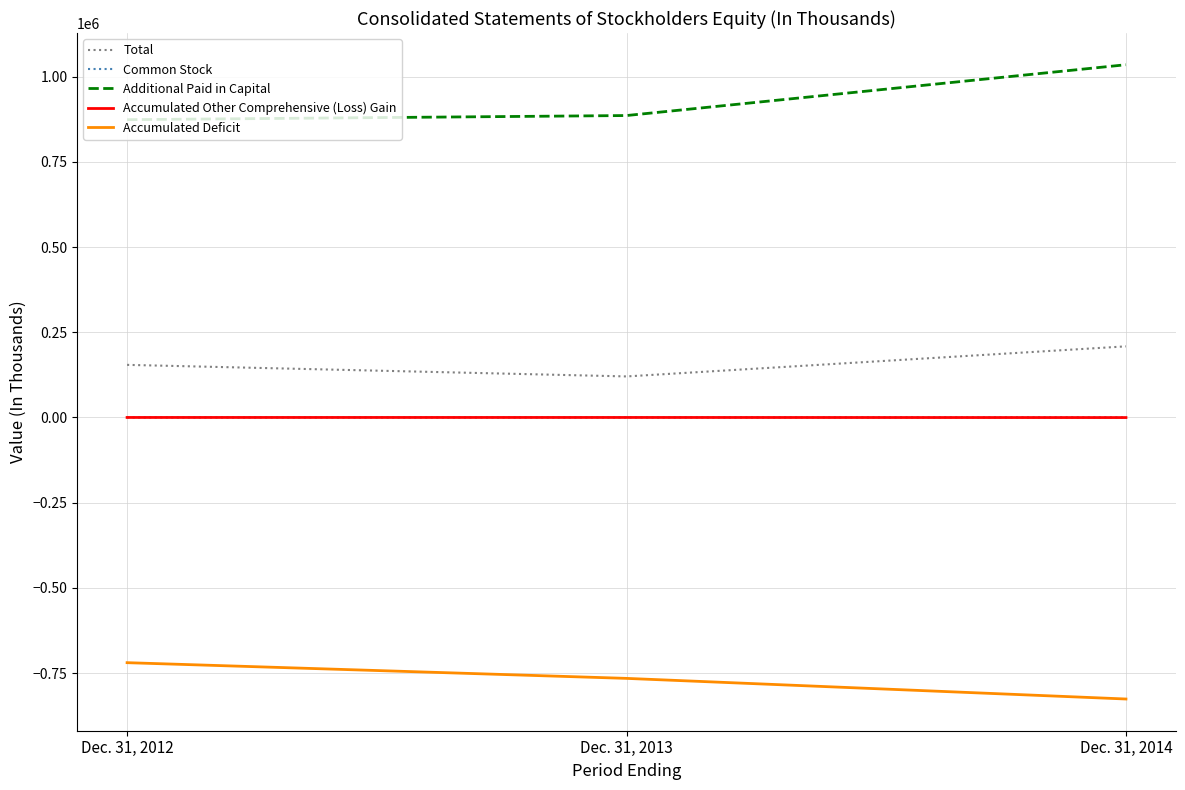

At which category is the sum across all series the highest?

Dec. 31, 2014